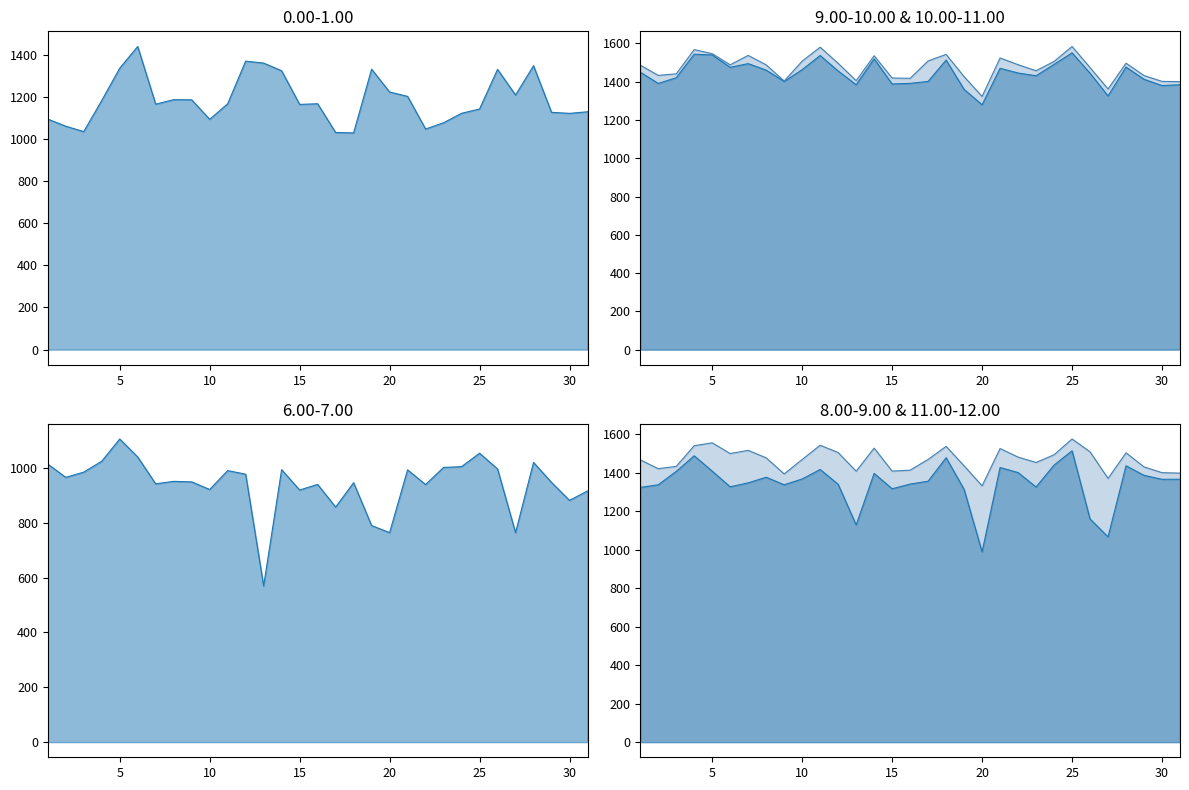

What is the total value across all series at 25?

8420.3